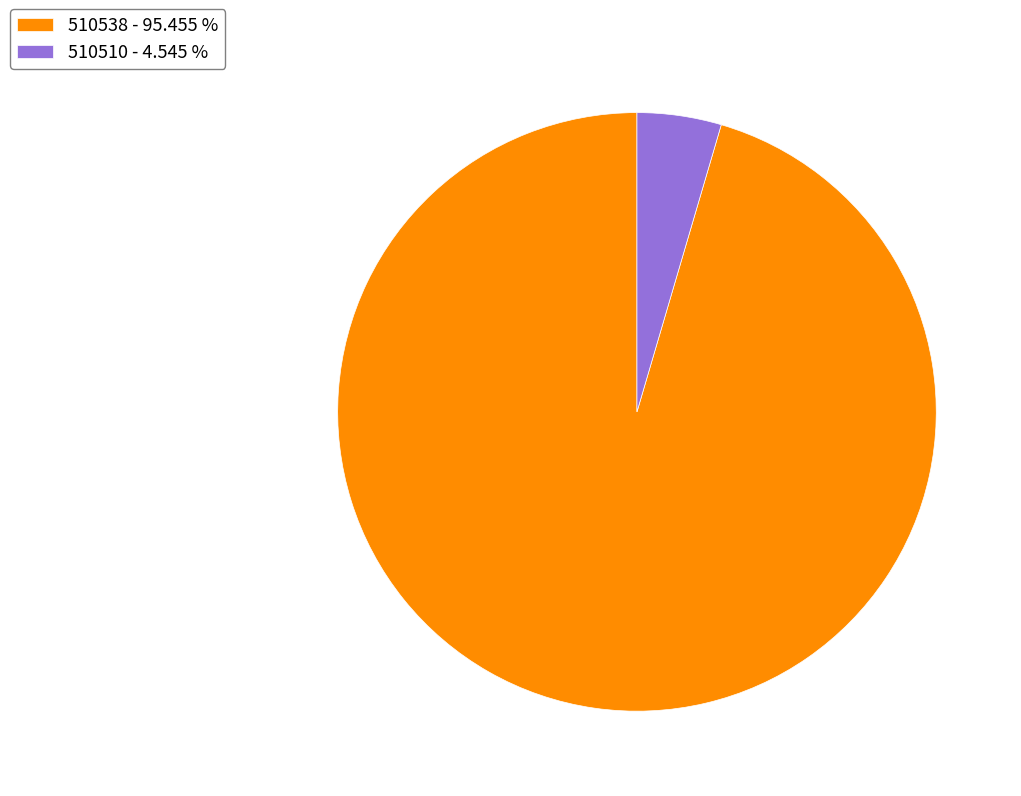

Does any single category account for the majority?

Yes